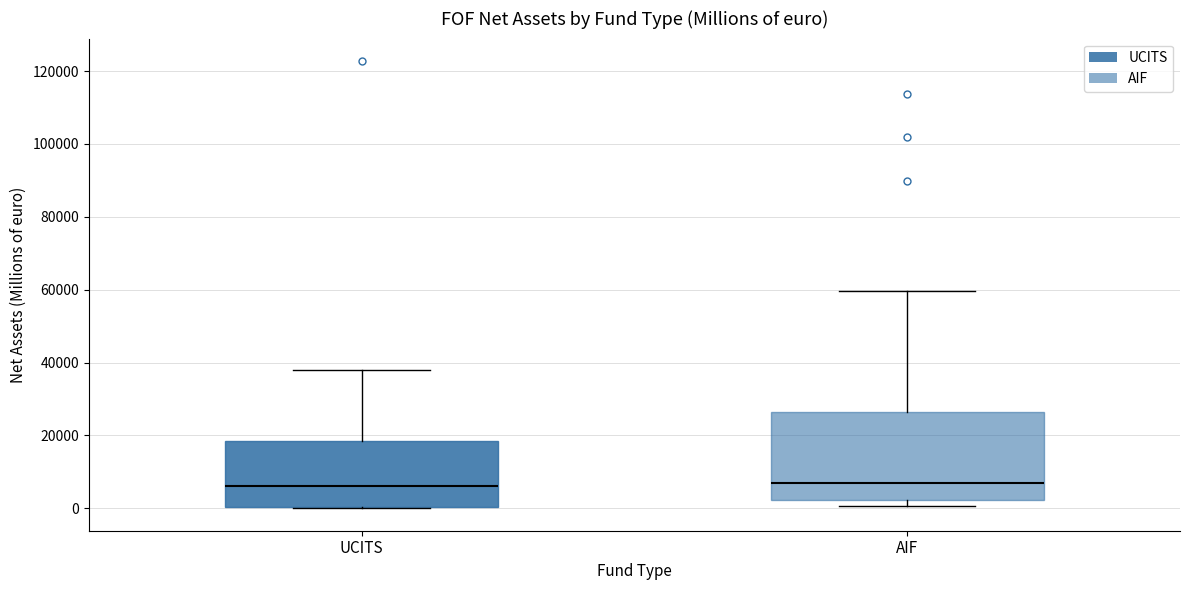

Where does the upper whisker of the box for AIF end on the y-axis? The values are not printed on the chart, so give them approximately, as read against the axis.

60000